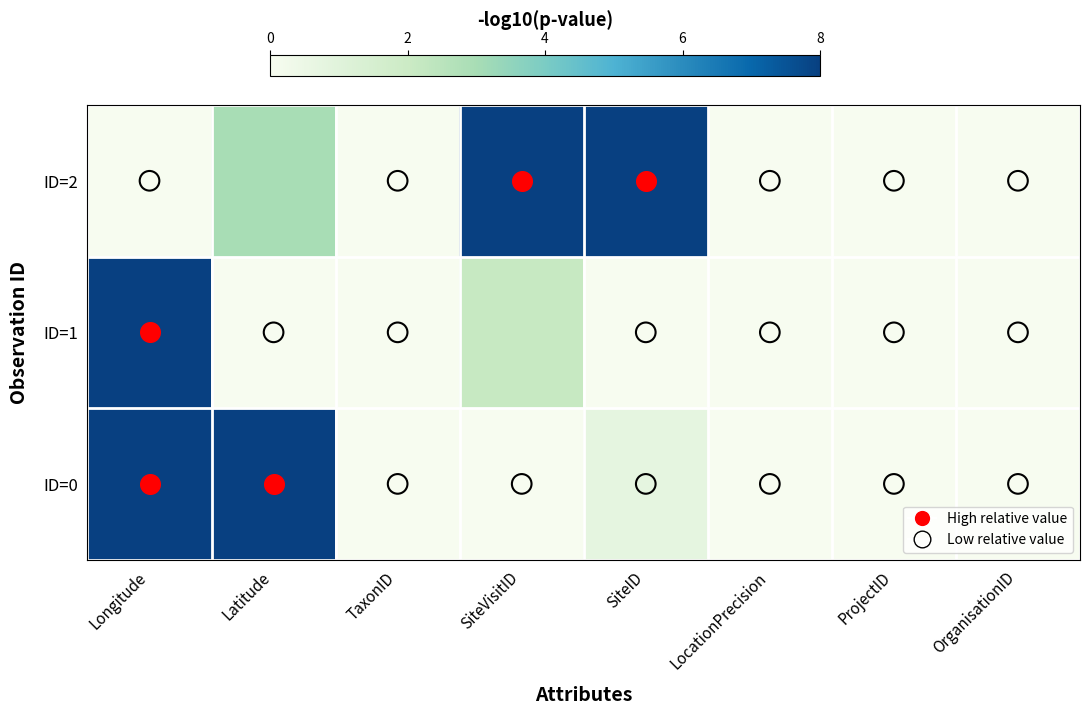

Reading left to right, extract all data points from this chart.

ID=0: Longitude=1.0	Latitude=1.0	TaxonID=0.0	SiteVisitID=0.0	SiteID=0.1	LocationPrecision=0.0	ProjectID=0.0	OrganisationID=0.0
ID=1: Longitude=1.0	Latitude=0.0	TaxonID=0.0	SiteVisitID=0.3	SiteID=0.0	LocationPrecision=0.0	ProjectID=0.0	OrganisationID=0.0
ID=2: Longitude=0.0	Latitude=0.4	TaxonID=0.0	SiteVisitID=1.0	SiteID=1.0	LocationPrecision=0.0	ProjectID=0.0	OrganisationID=0.0